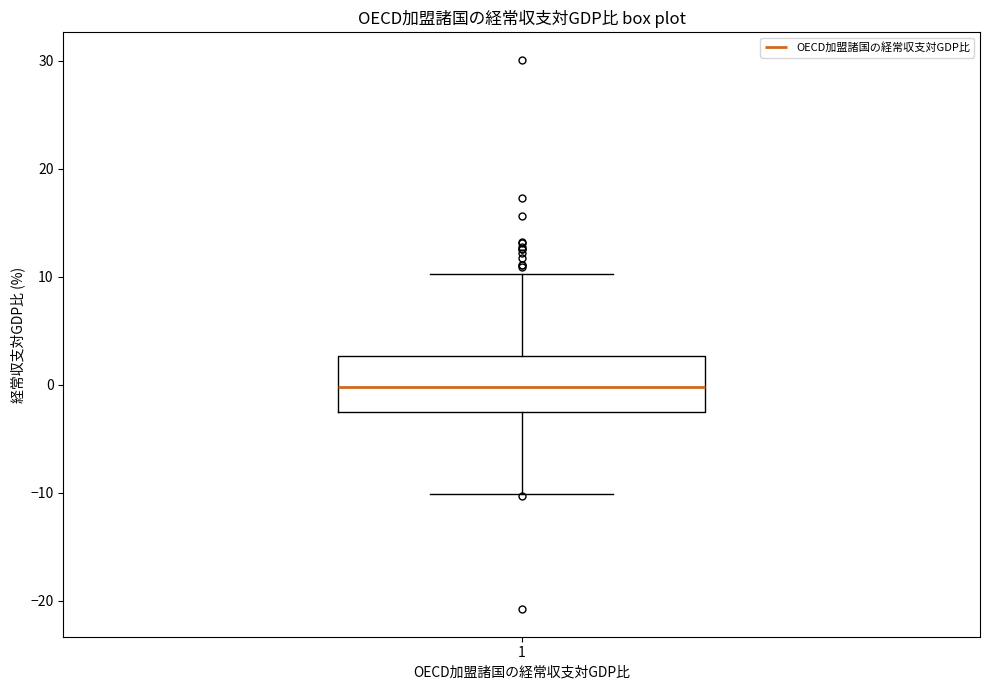

Where is the upper edge of the box at x = 1 on the y-axis? The values are not printed on the chart, so give them approximately, as read against the axis.

3